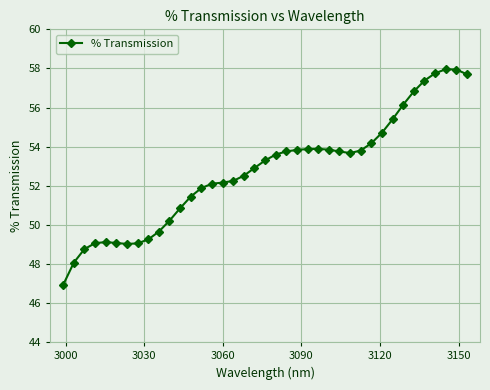

True or false: the data has more than 2 interior local peaks.

True